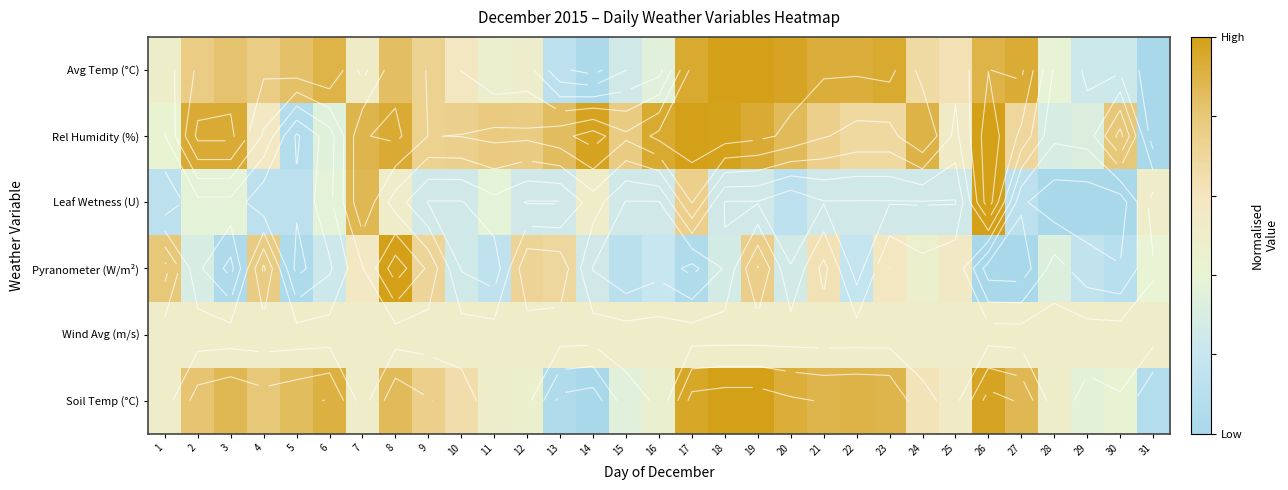

The value of Leaf Wetness (U) at 8 is 0.1. True or false?

False